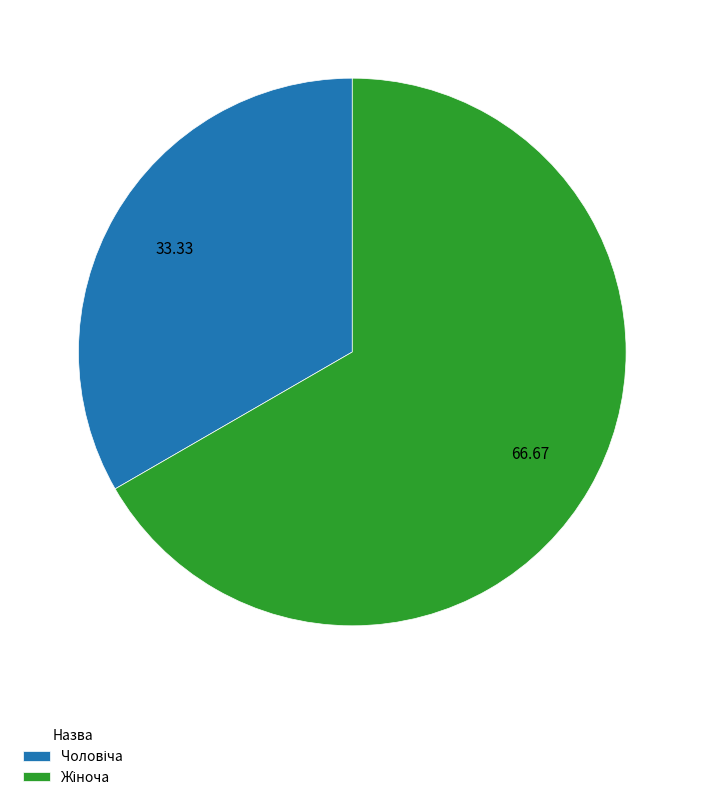

Is there any slice that represents more than half of the pie?

Yes